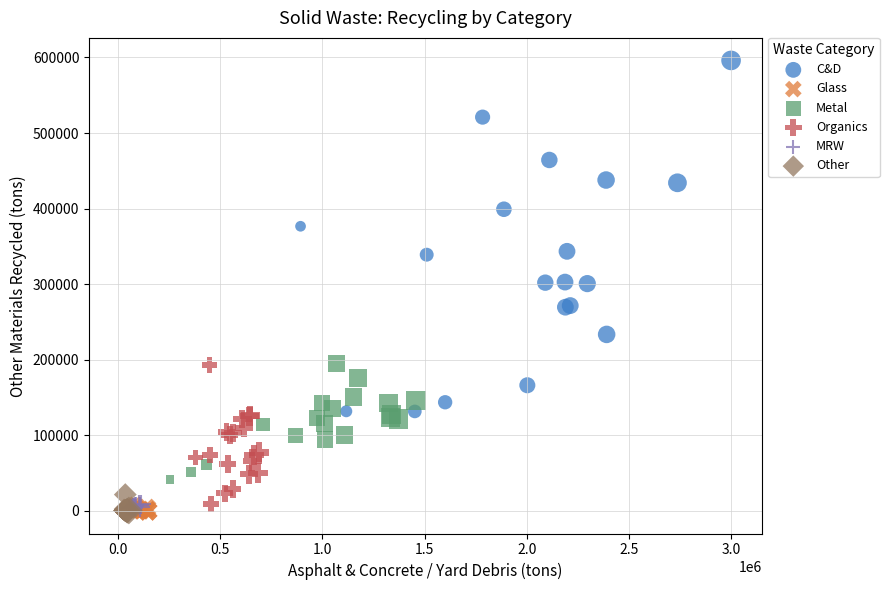

Which series contains the highest Y value?

C&D